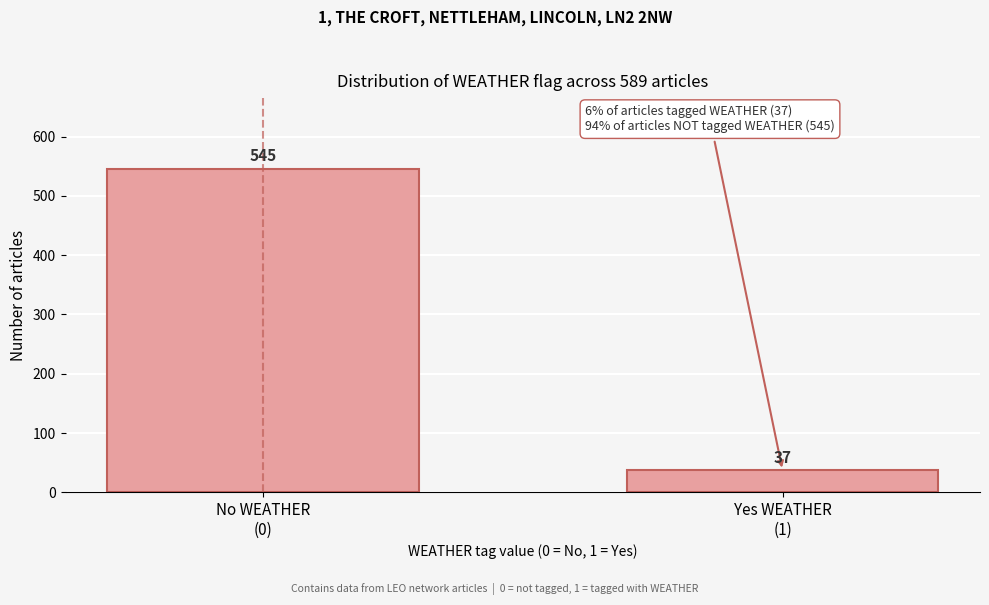

Reading left to right, transcribe all the data shown in this chart.

545	37